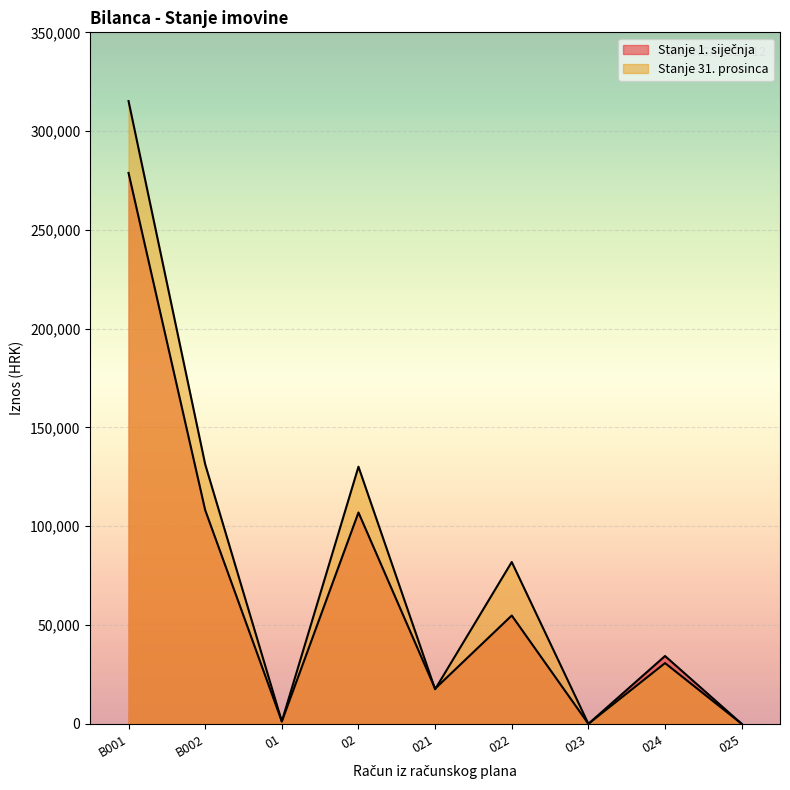

Between which two adjacent categories do Stanje 1. siječnja and Stanje 31. prosinca first intersect?

02 and 021